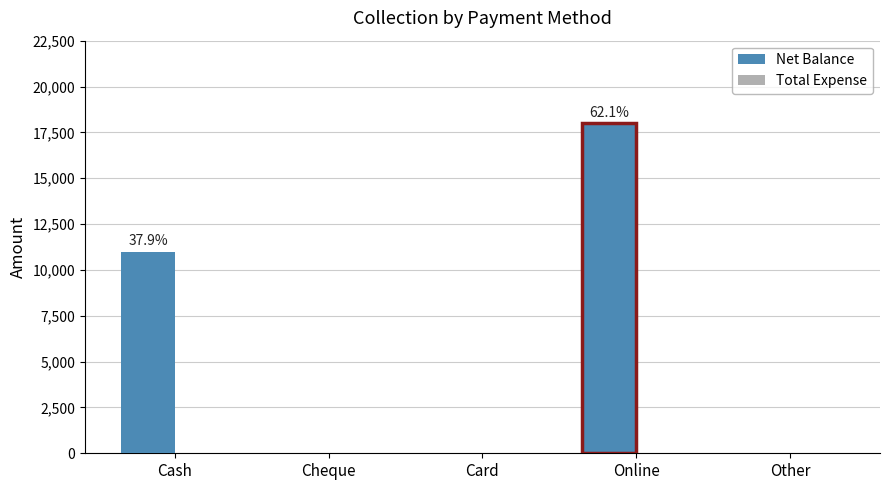

How many distinct data groups are displayed?

1